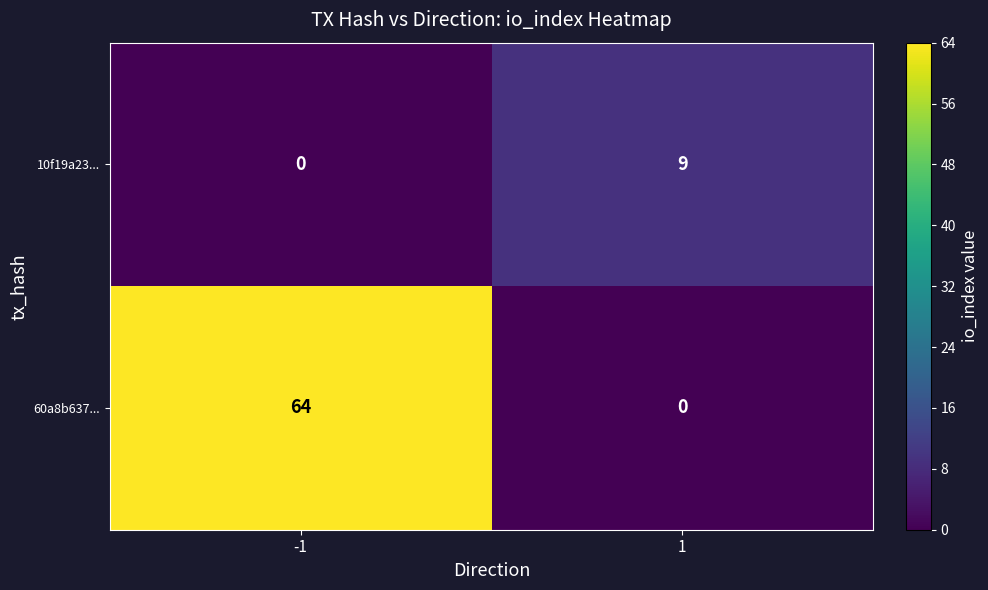

What is the average value of the 60a8b637... series?

32